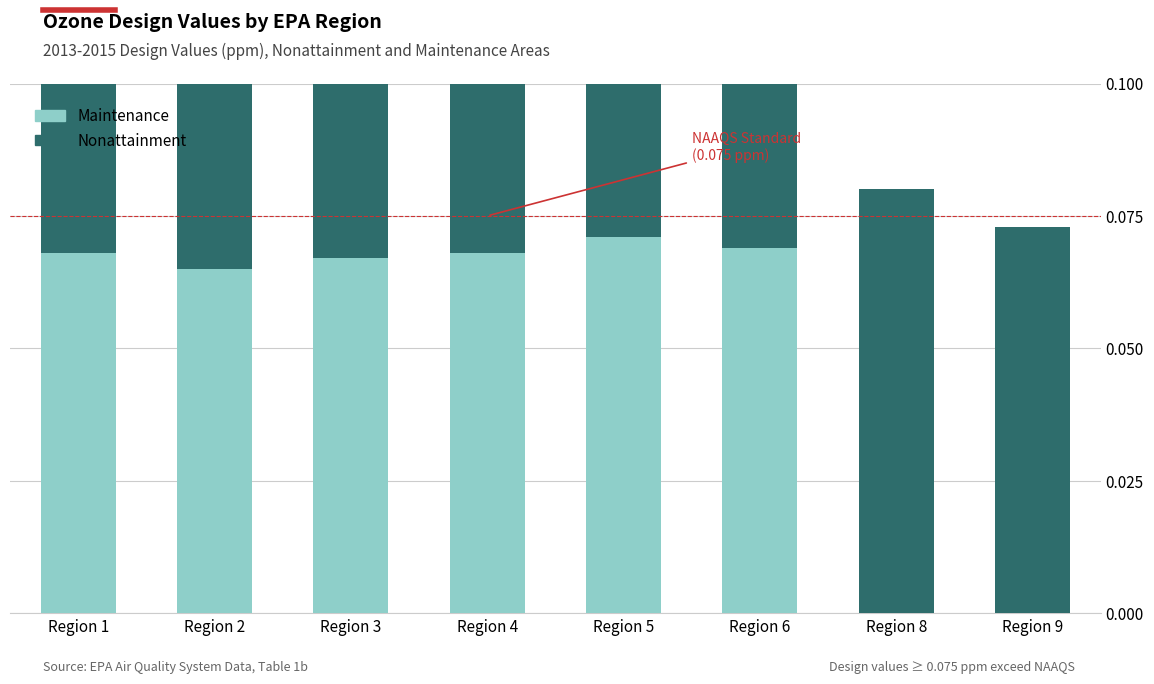

Between Region 2 and Region 3, which is larger?

Region 3